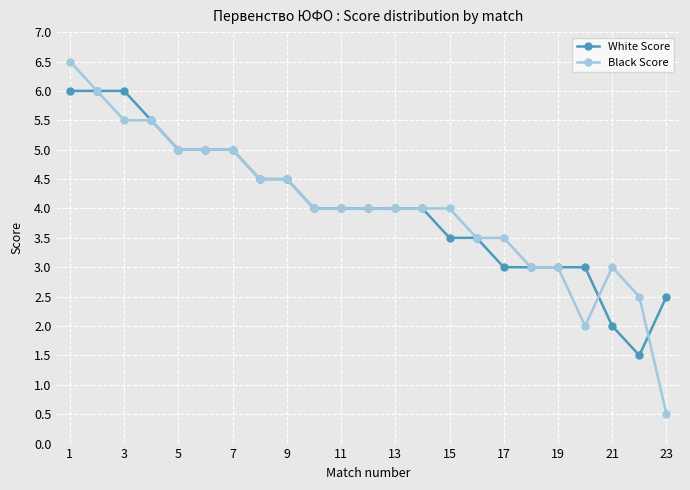

Which series has the largest range (max minus min)?

Black Score